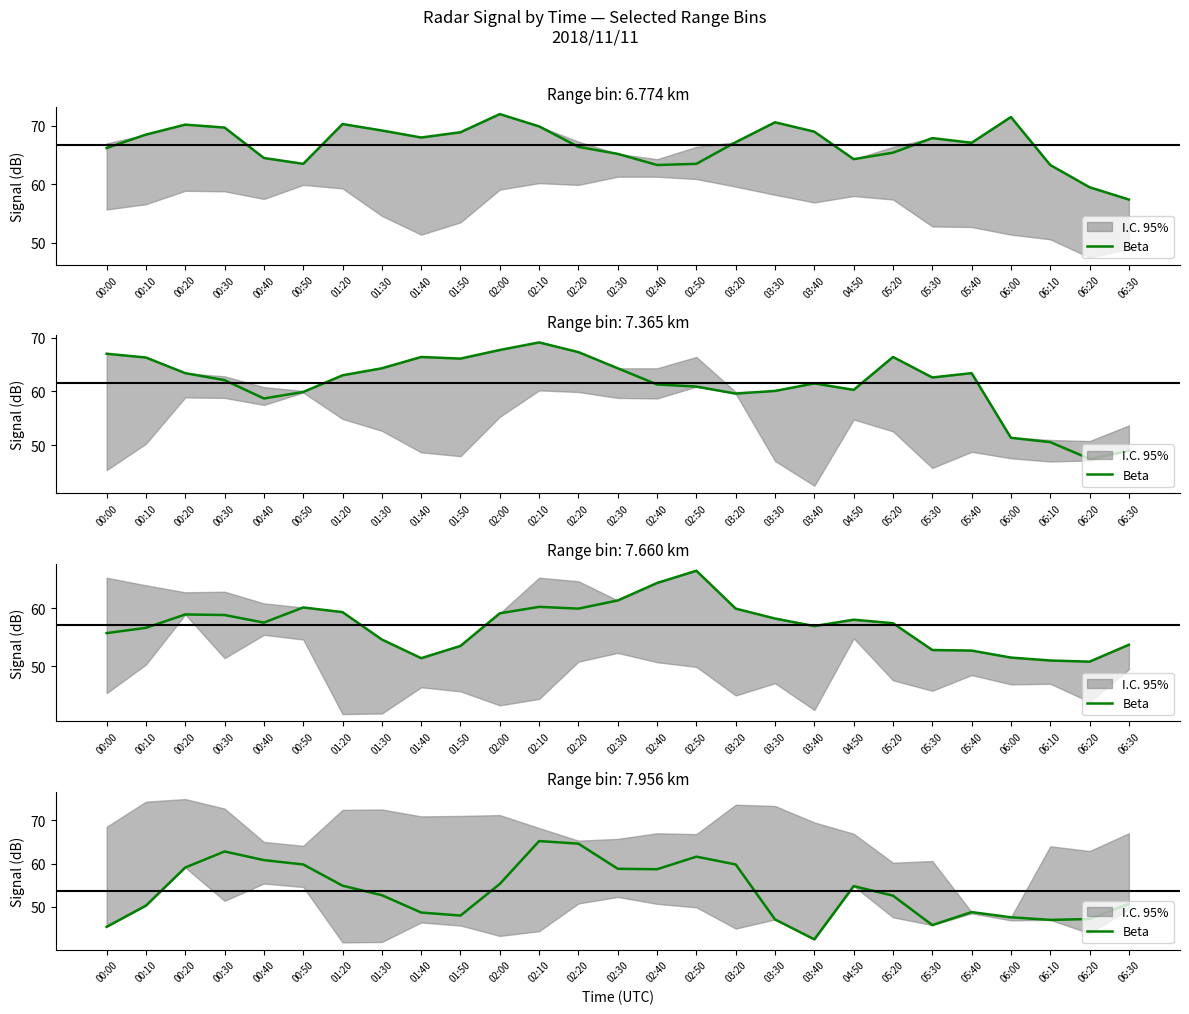

Which has a higher value, 03:30 or 00:20?

00:20